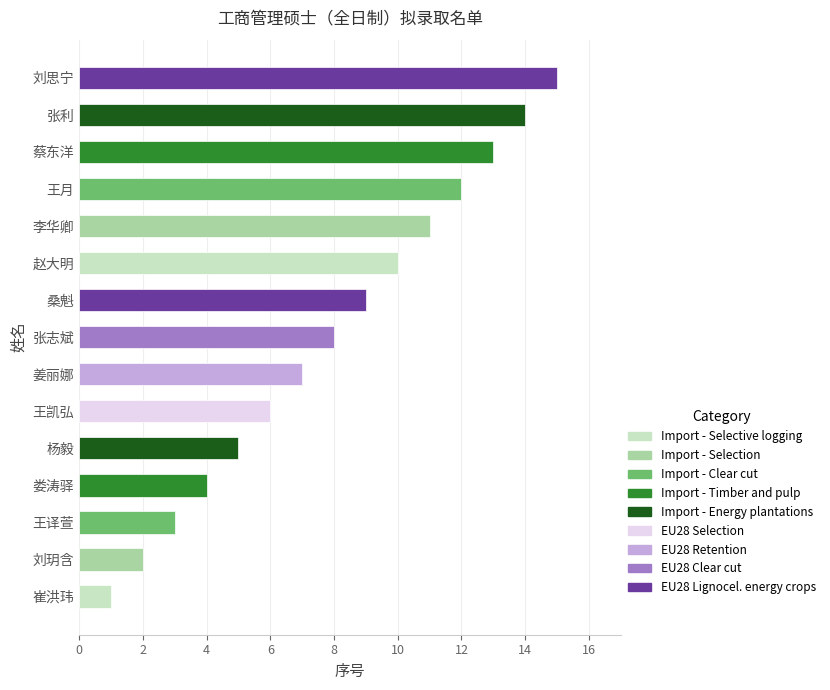

Is it true that the value at 李华卿 is 19?

False